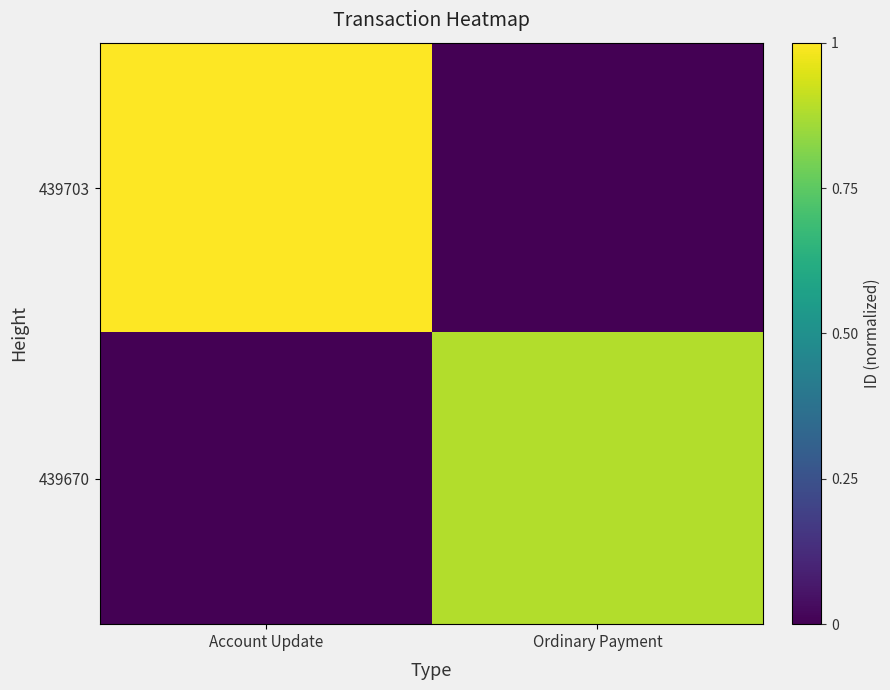

How many categories are shown in the chart?

2